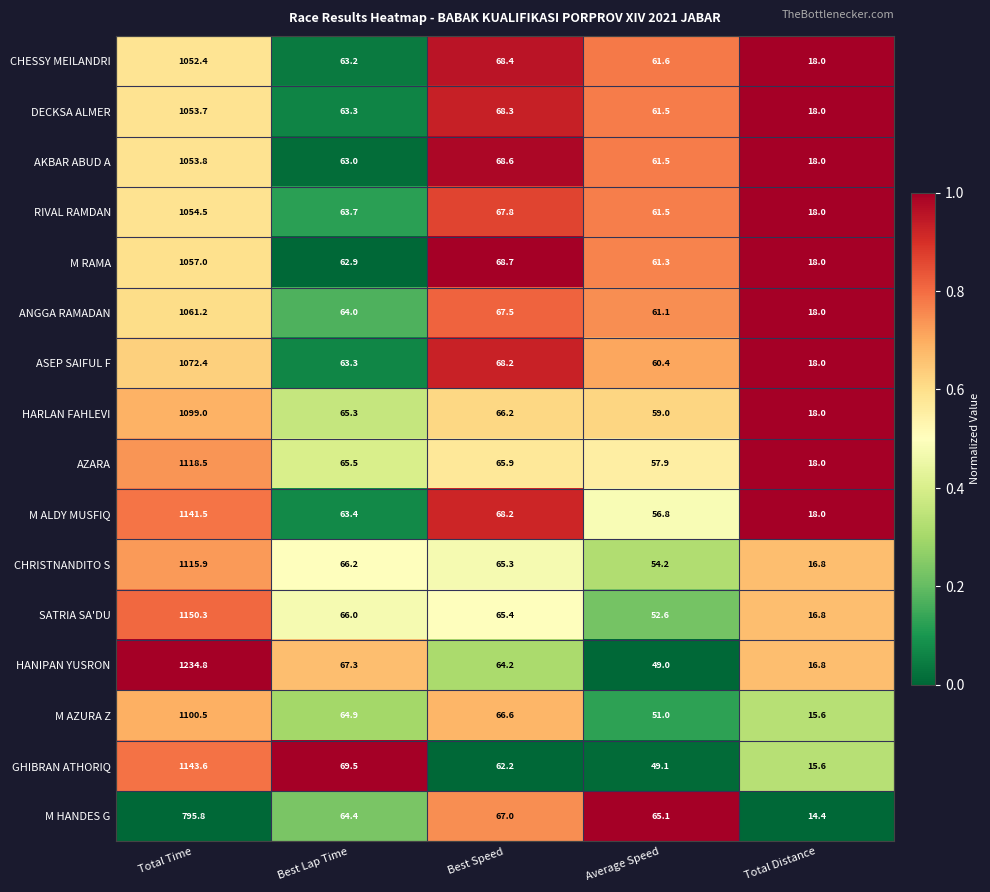

What is the spread (max minus min) of values at Average Speed?

16.1